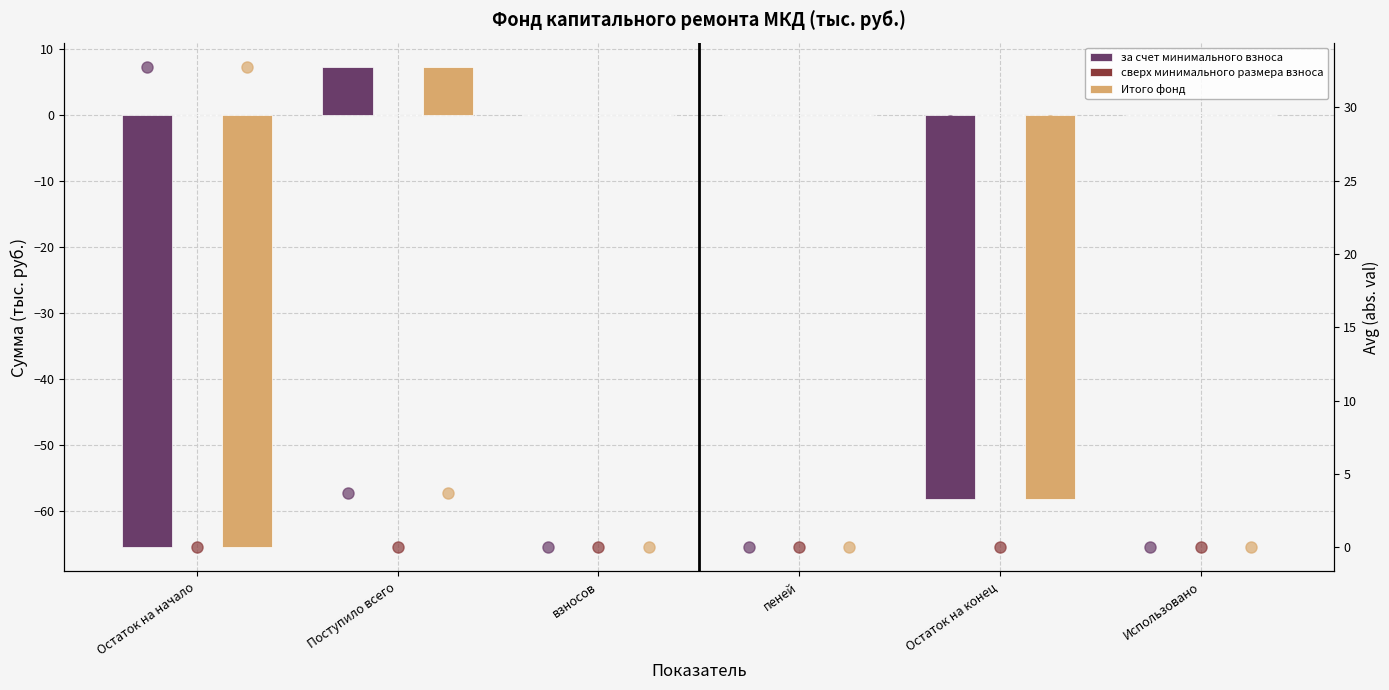

What is the label of the 1st bar from the right?

Использовано